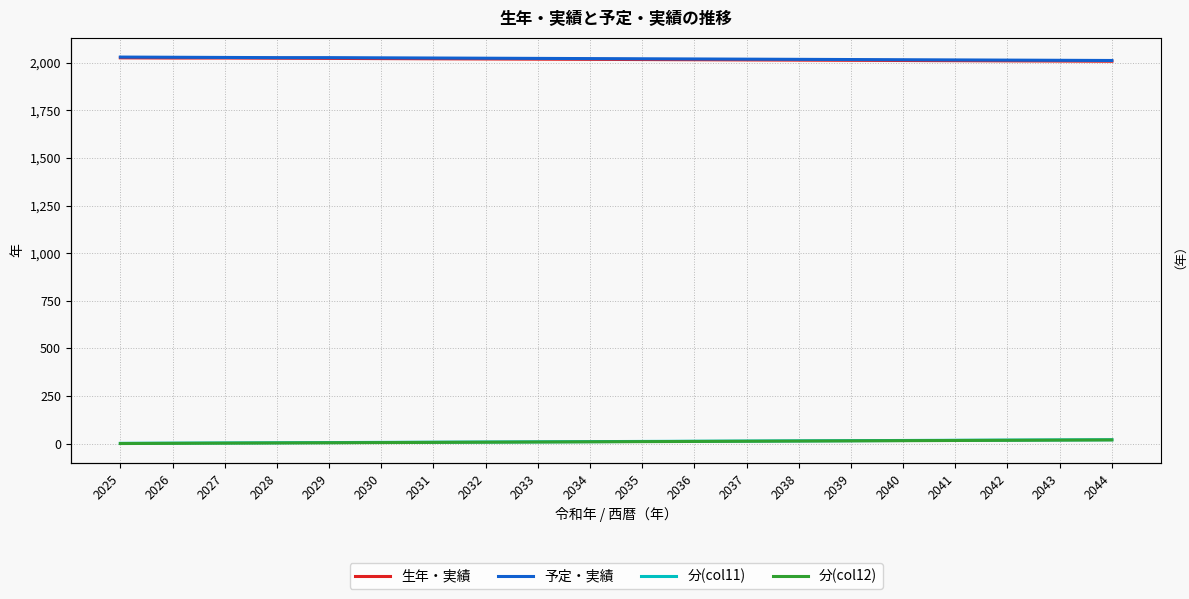

What are all the series names shown in the legend?

生年・実績, 予定・実績, 分(col11), 分(col12)